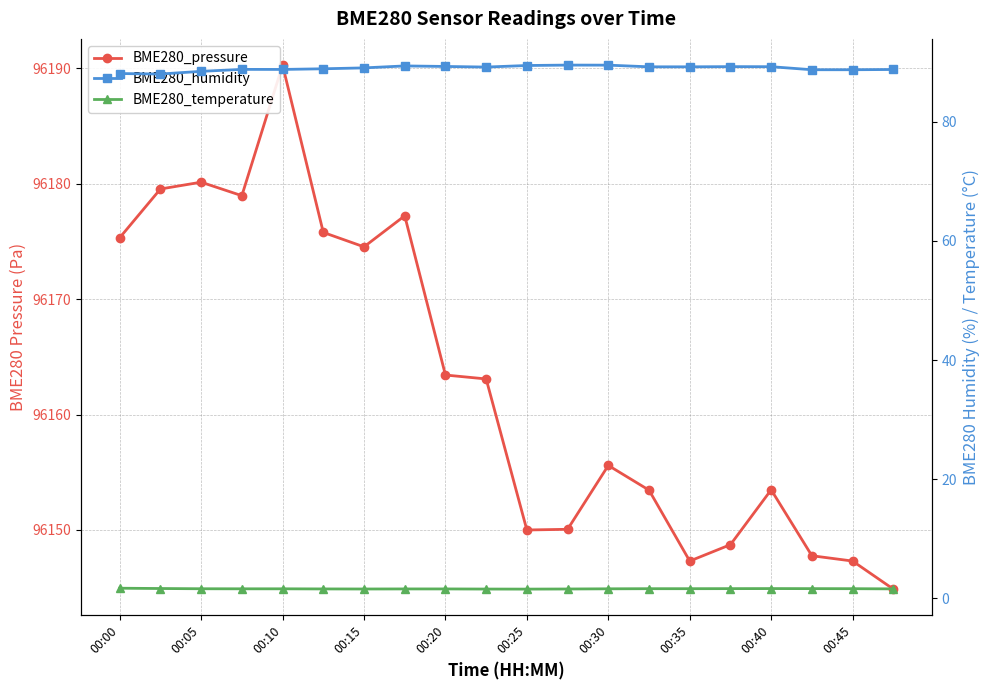

True or false: BME280_temperature and BME280_humidity cross at least once.

False